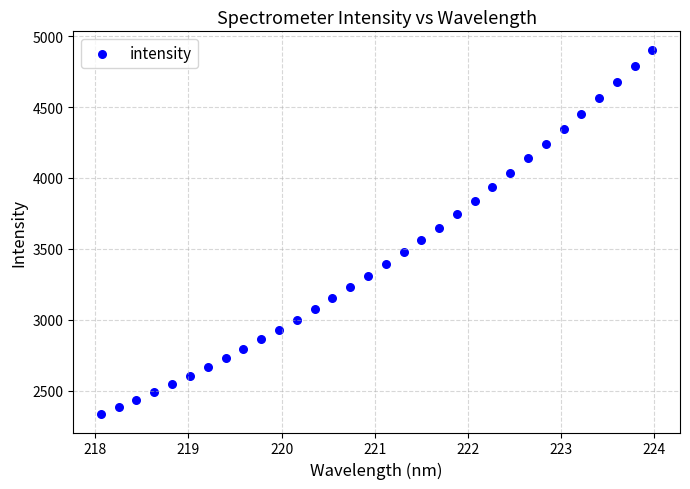

What is the range of Y values (max minus min)?

2572.5